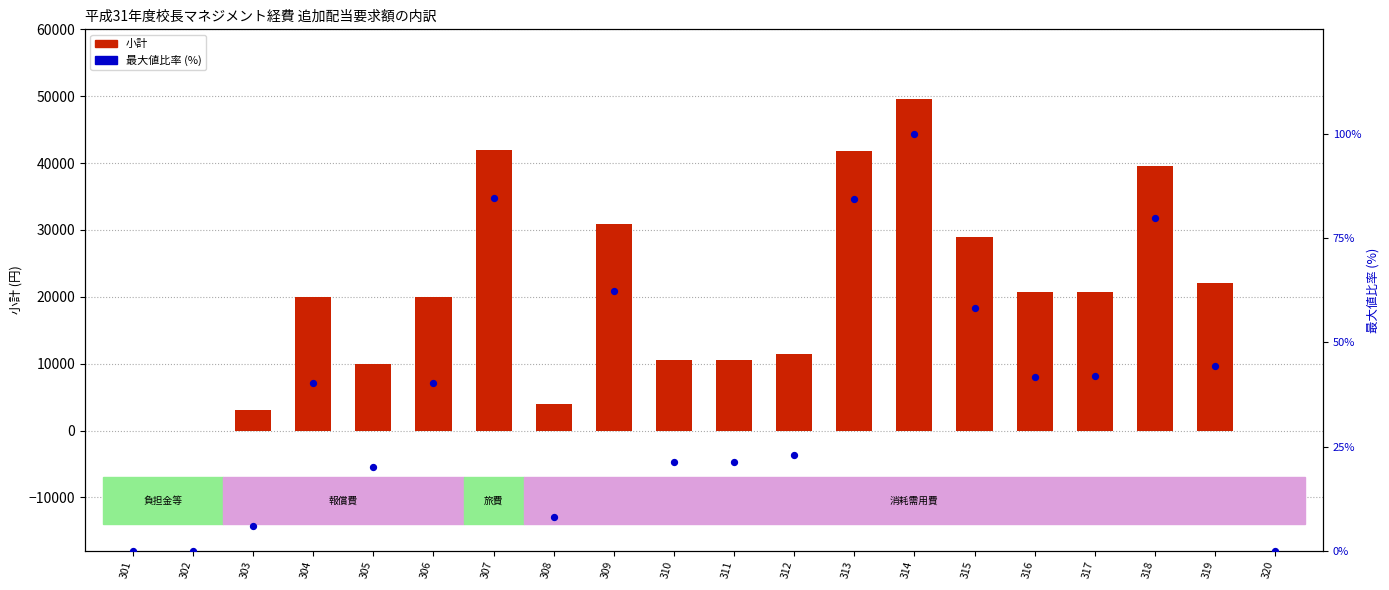

Is the value of 小計 at 316 greater than the value of 最大値比率 (%) at 318?

Yes